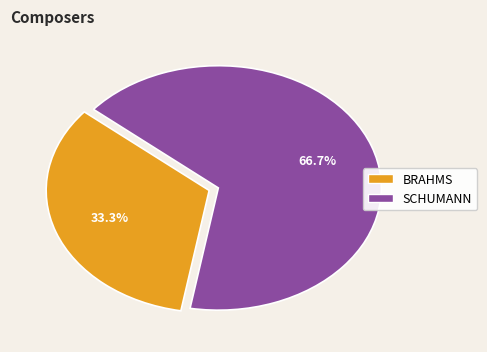

How many slices are in this pie chart?

2